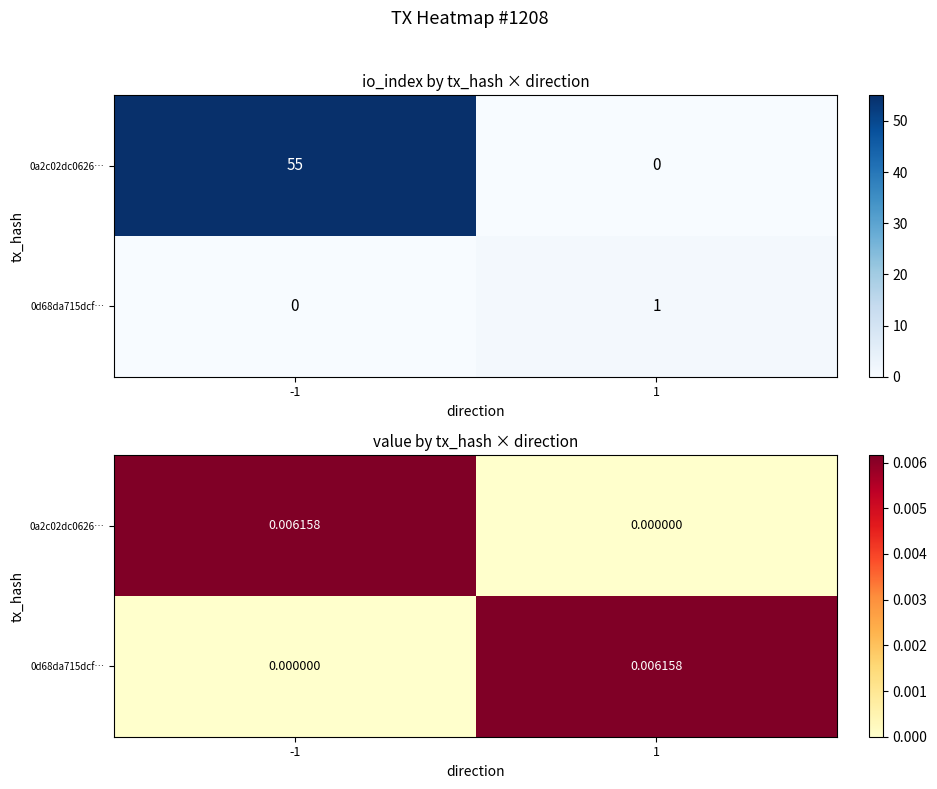

Which series has the widest spread of values?

0a2c02dc0626…